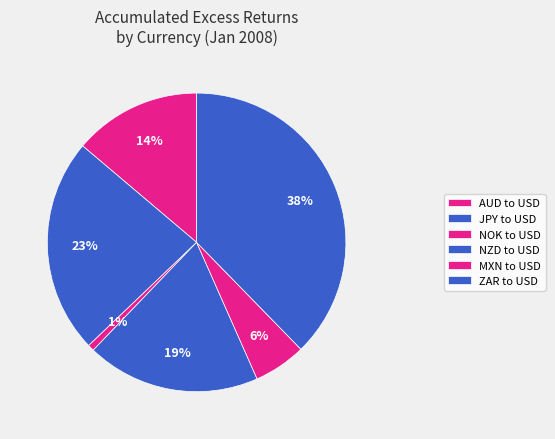

Approximately how many times larger is the value at MXN to USD compared to JPY to USD?

0.2